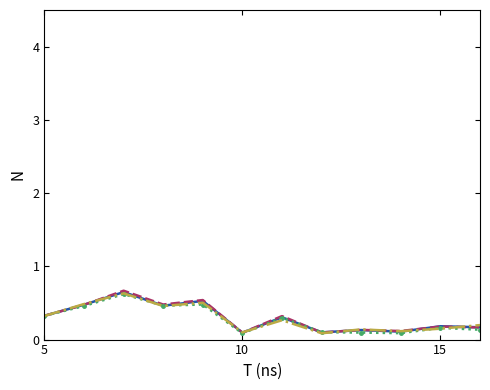

What is the greatest value displayed?

0.7